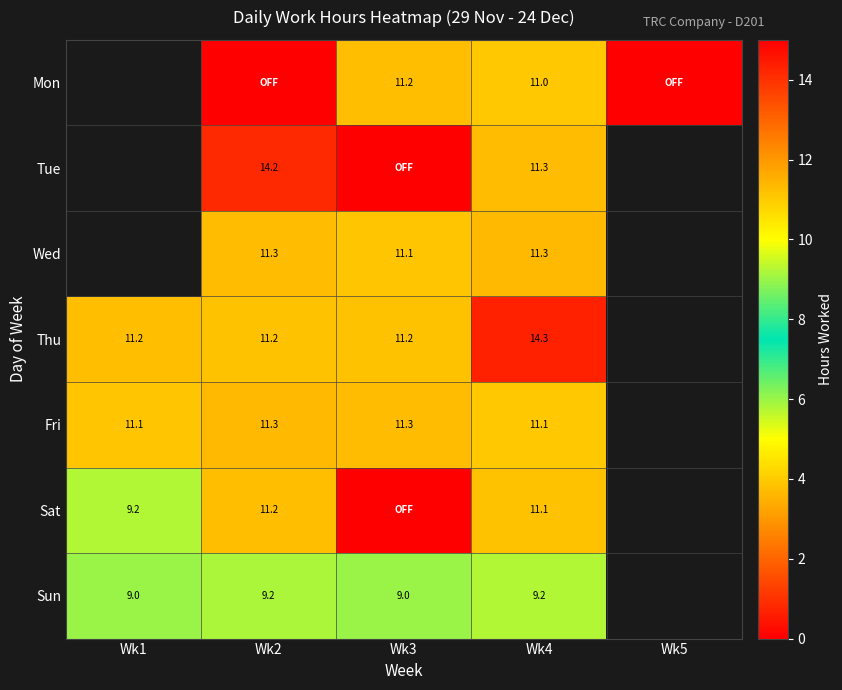

Is it true that Sun equals 9.2 at Wk2?

True